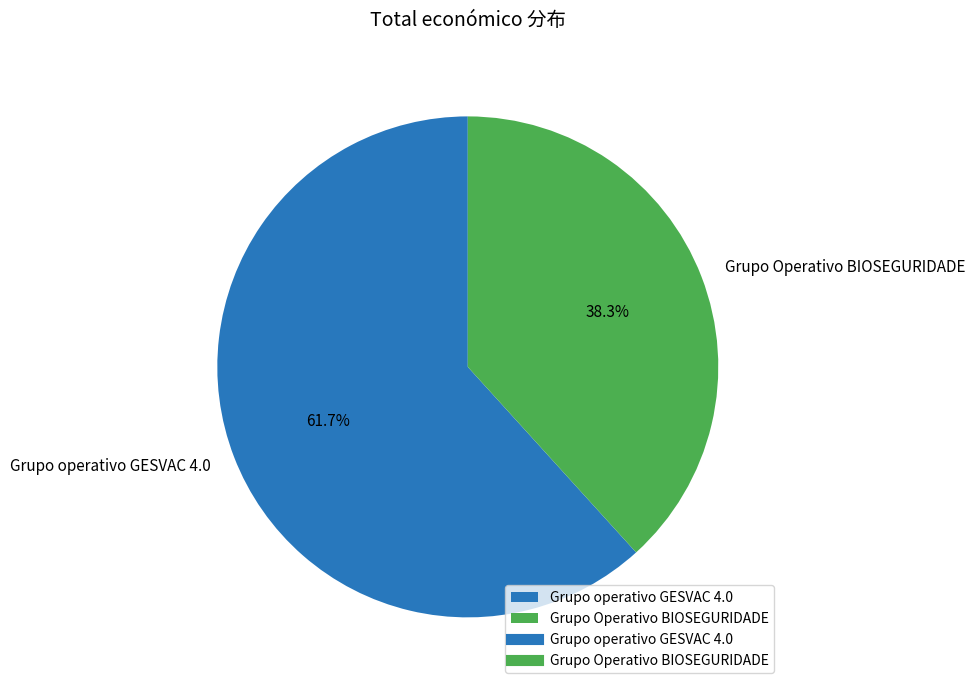

Is there a majority slice in this chart?

Yes